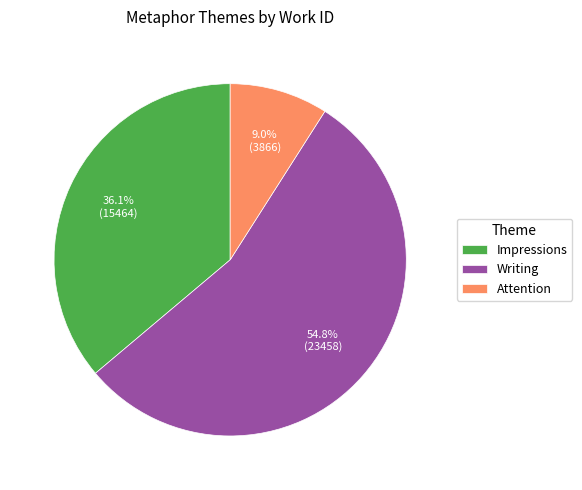

What is the ratio of the value at Writing to the value at Attention?

6.1